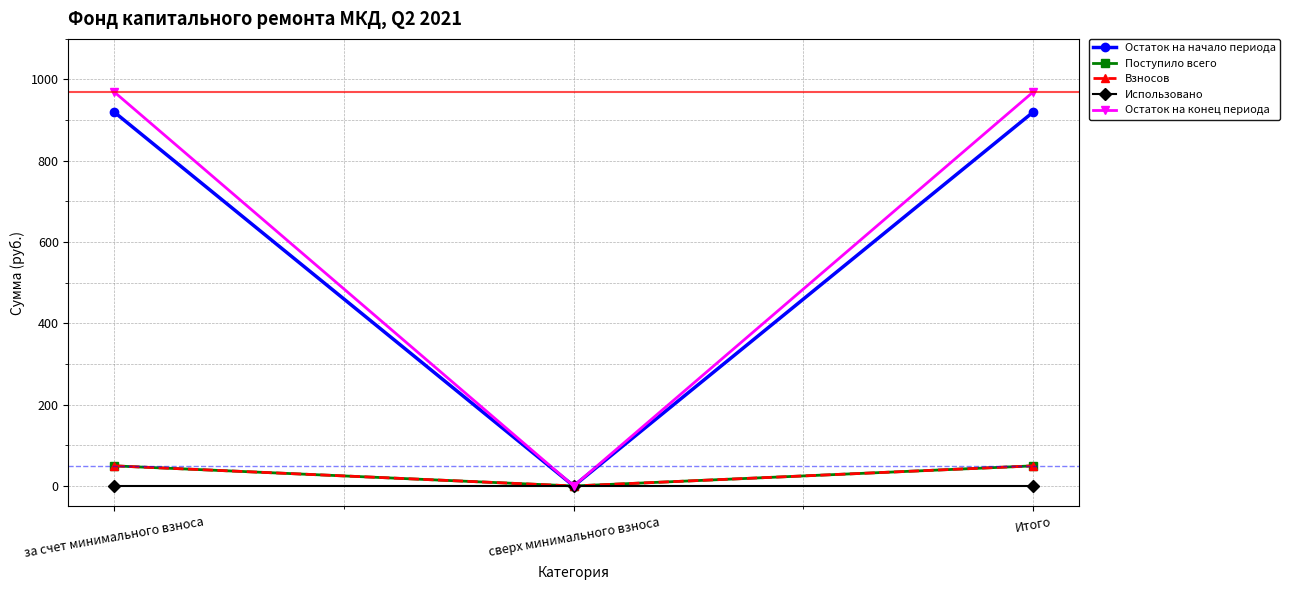

Is this an area chart (filled region under the line)?

No